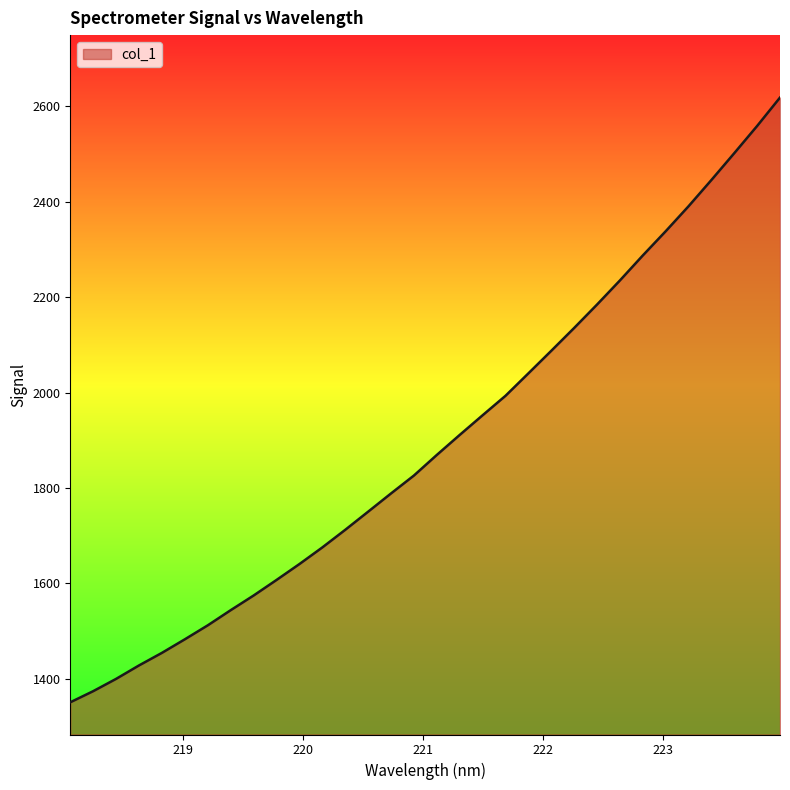

What is the difference between the maximum and minimum values?

1267.7